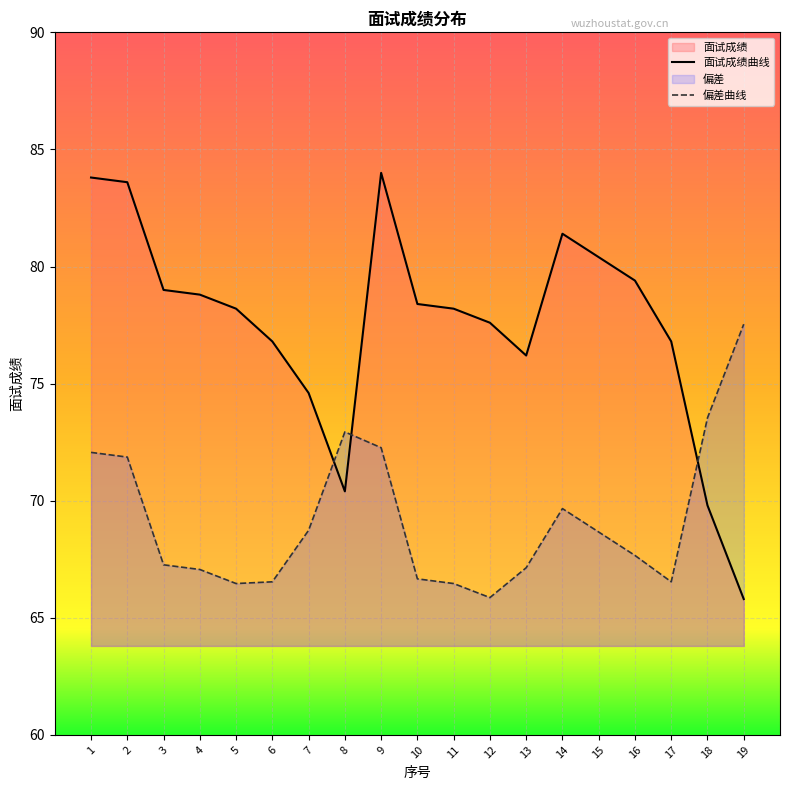

How many lines are shown in the chart?

2